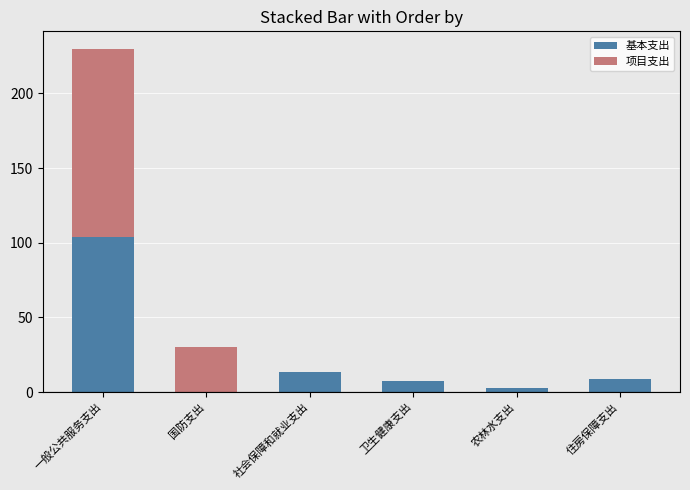

Is it true that 基本支出 equals 104.1 at 一般公共服务支出?

True